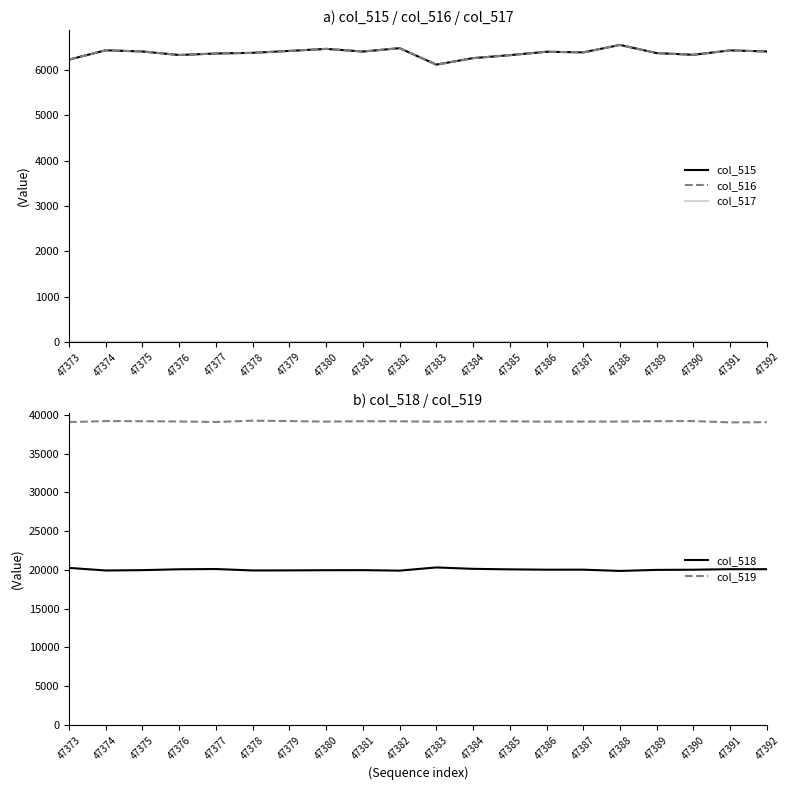

At which label is col_517 closest to 1?

47373